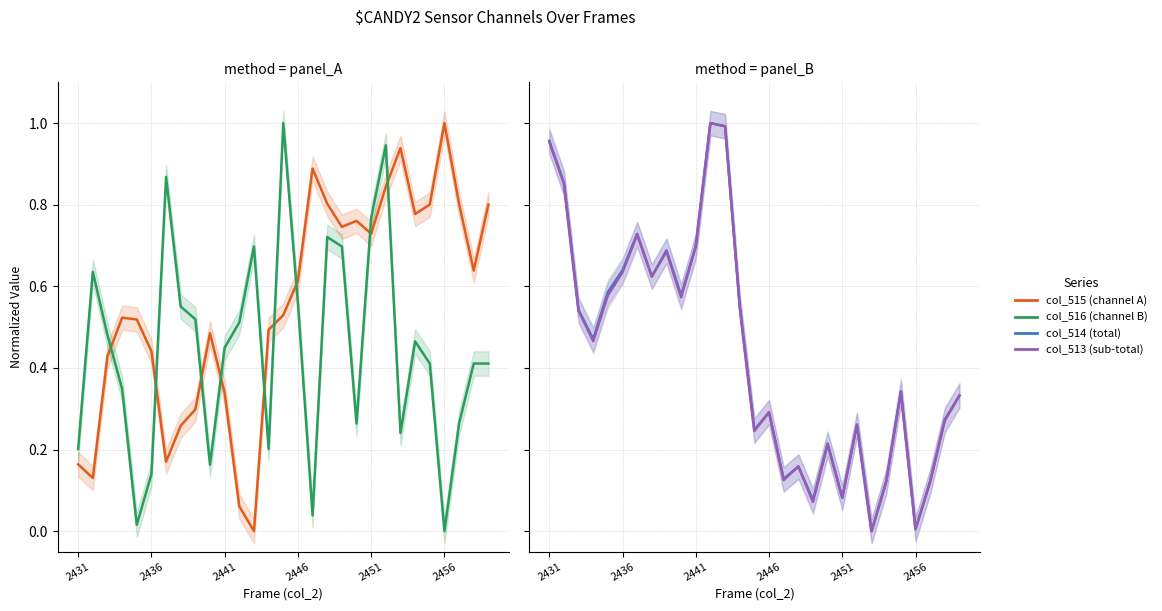

Which series has the largest range (max minus min)?

col_515 (channel A)